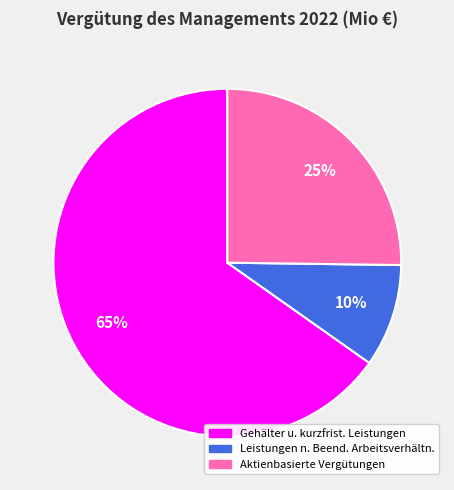

Is Aktienbasierte Vergütungen the majority of the pie?

No